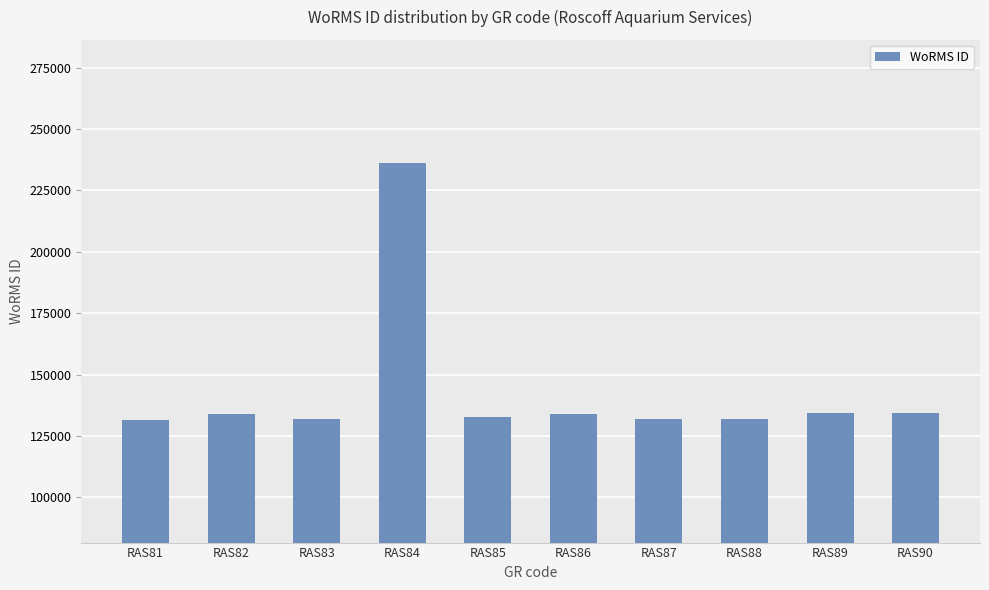

What is the sum of the values at RAS86 and RAS84?

370388